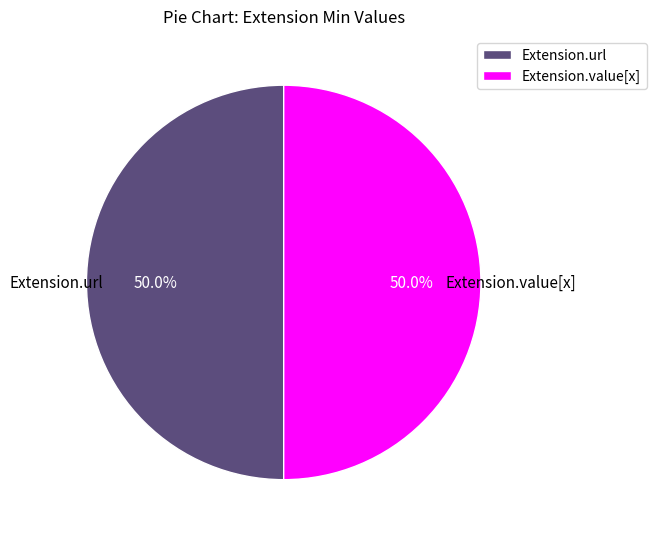

Do Extension.url and Extension.value[x] together represent more than half of the pie?

Yes